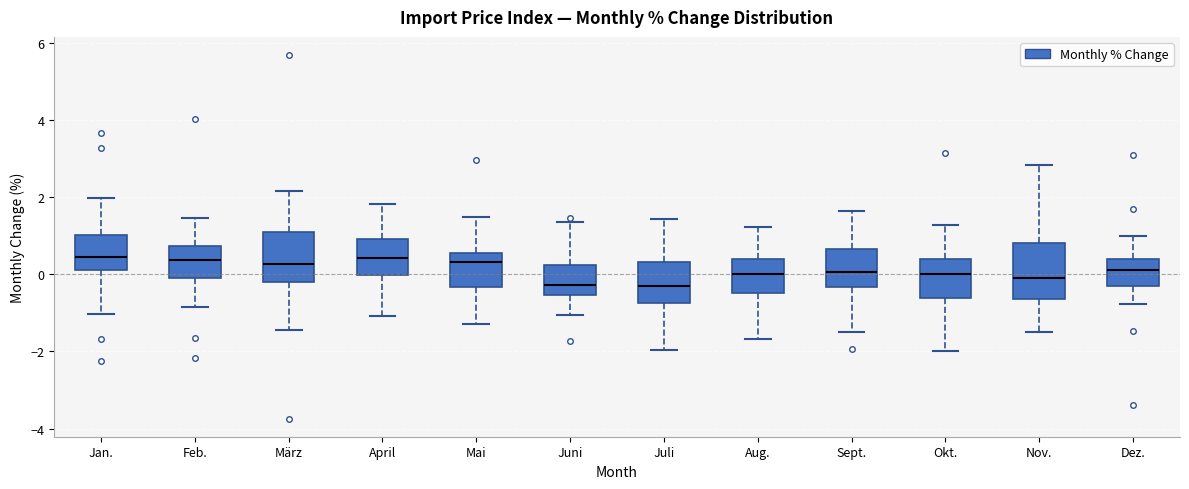

Reading left to right, transcribe this box plot: for each box, give where its median line is, the range the box spans, and where its two whiskers end, as read against the y-axis. The values are not printed on the chart, so give them approximately, as read against the axis.

Jan.: median 0.4, box 0.2 to 1.0, whiskers -1.0 to 2.0
Feb.: median 0.4, box 0.0 to 0.8, whiskers -0.8 to 1.4
März: median 0.2, box -0.2 to 1.2, whiskers -1.4 to 2.2
April: median 0.4, box 0.0 to 1.0, whiskers -1.0 to 1.8
Mai: median 0.4, box -0.4 to 0.6, whiskers -1.2 to 1.4
Juni: median -0.2, box -0.6 to 0.2, whiskers -1.0 to 1.4
Juli: median -0.2, box -0.8 to 0.4, whiskers -2.0 to 1.4
Aug.: median 0.0, box -0.4 to 0.4, whiskers -1.6 to 1.2
Sept.: median 0.0, box -0.4 to 0.6, whiskers -1.4 to 1.6
Okt.: median 0.0, box -0.6 to 0.4, whiskers -2.0 to 1.2
Nov.: median 0.0, box -0.6 to 0.8, whiskers -1.4 to 2.8
Dez.: median 0.0, box -0.4 to 0.4, whiskers -0.8 to 1.0